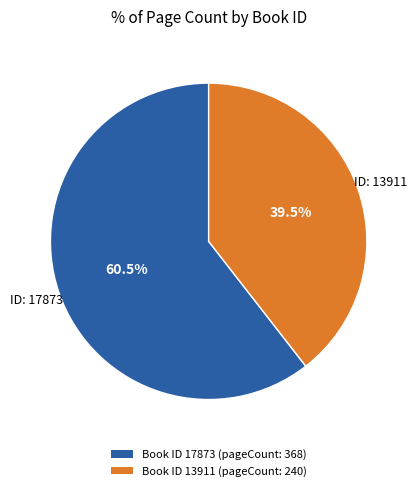

Between Book ID 17873 (pageCount: 368) and Book ID 13911 (pageCount: 240), which is larger?

Book ID 17873 (pageCount: 368)